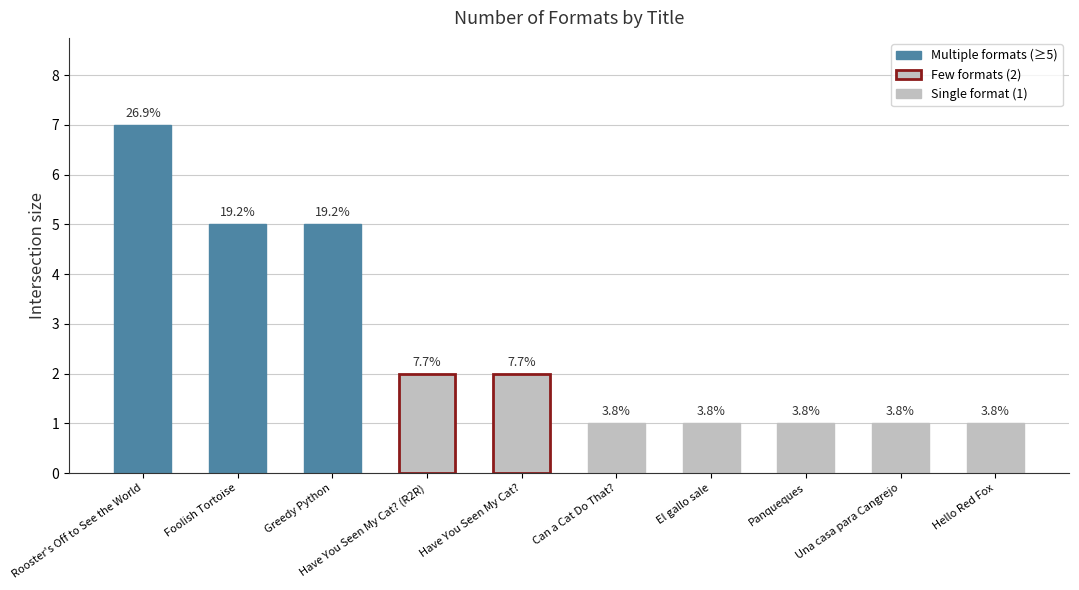

What is the ratio of the value at Panqueques to the value at Have You Seen My Cat??

0.5